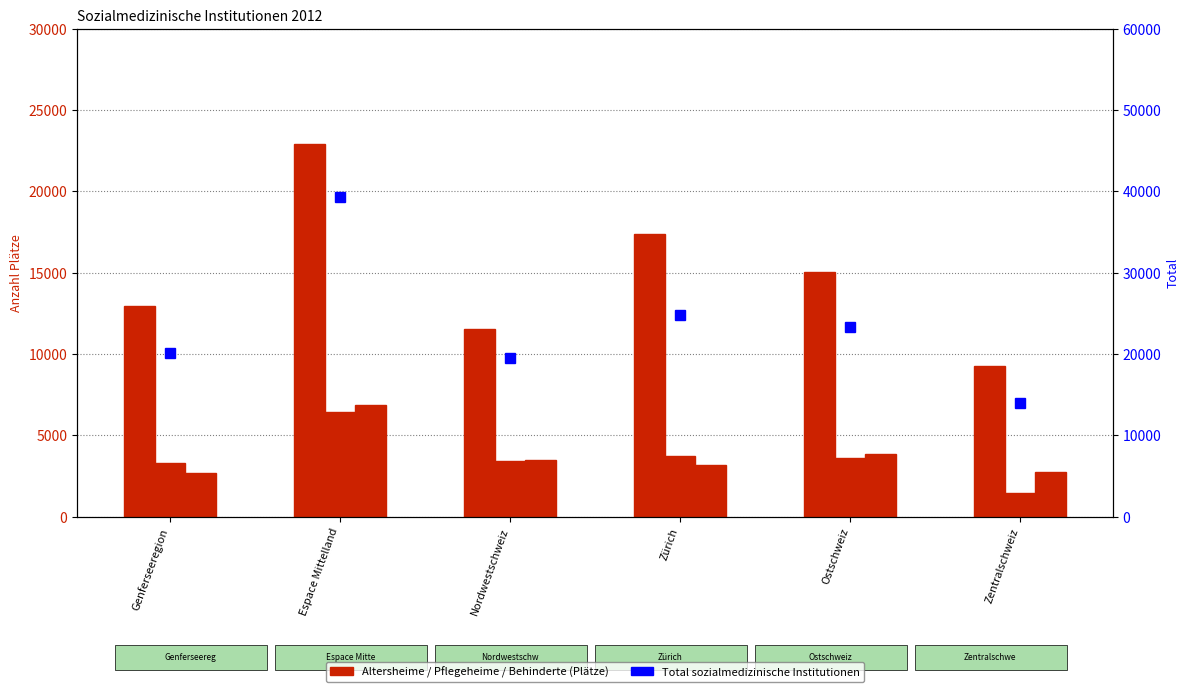

What is the maximum value shown in the chart?

39279